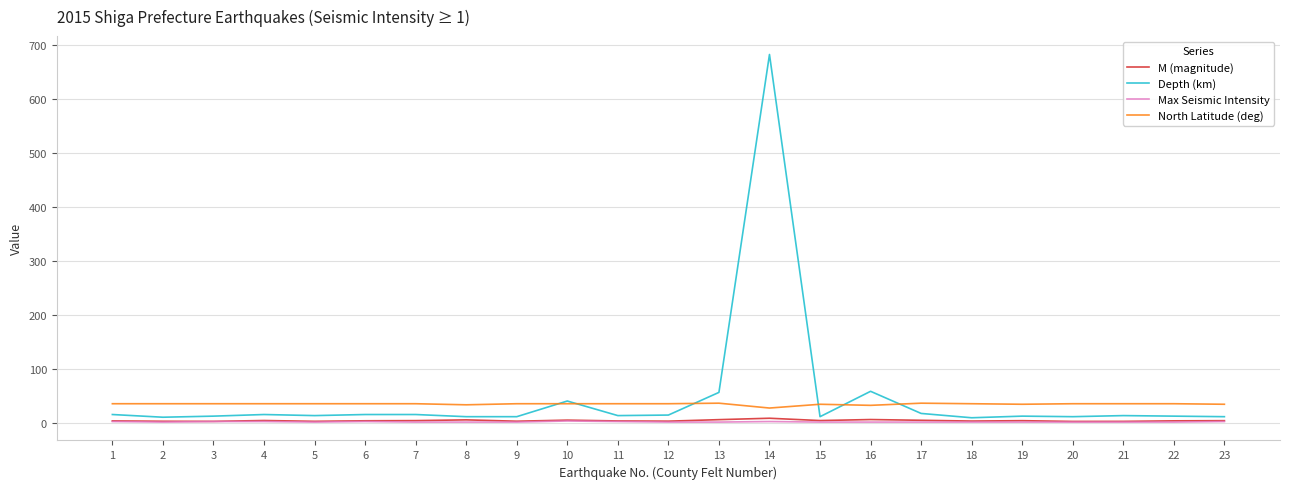

What is the difference between the highest and lowest values at 2?

34.0